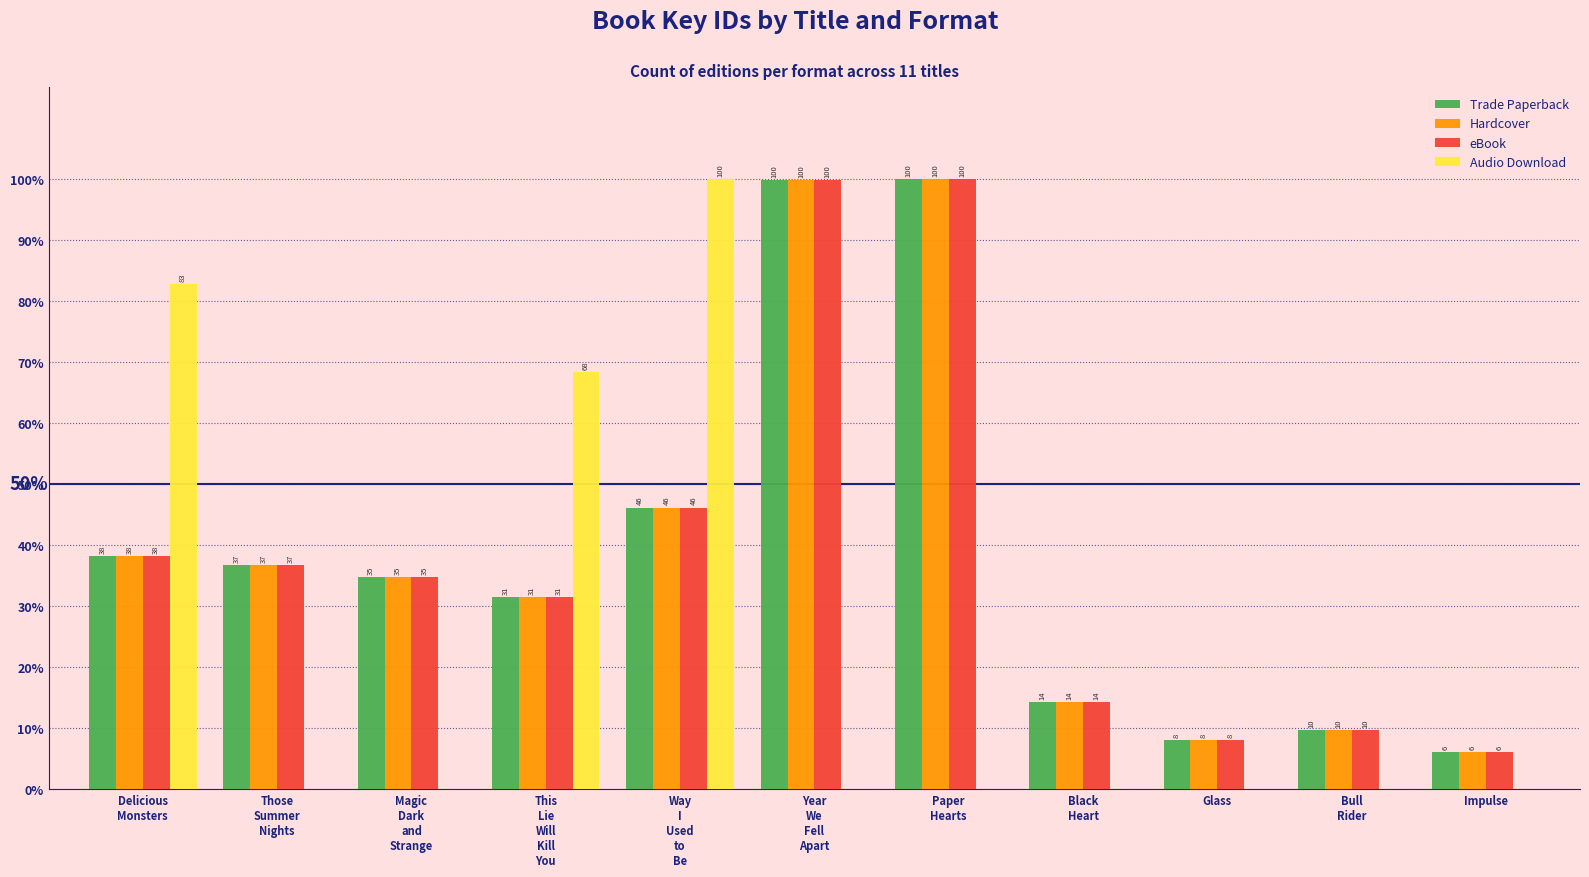

Are the bars horizontal?

No